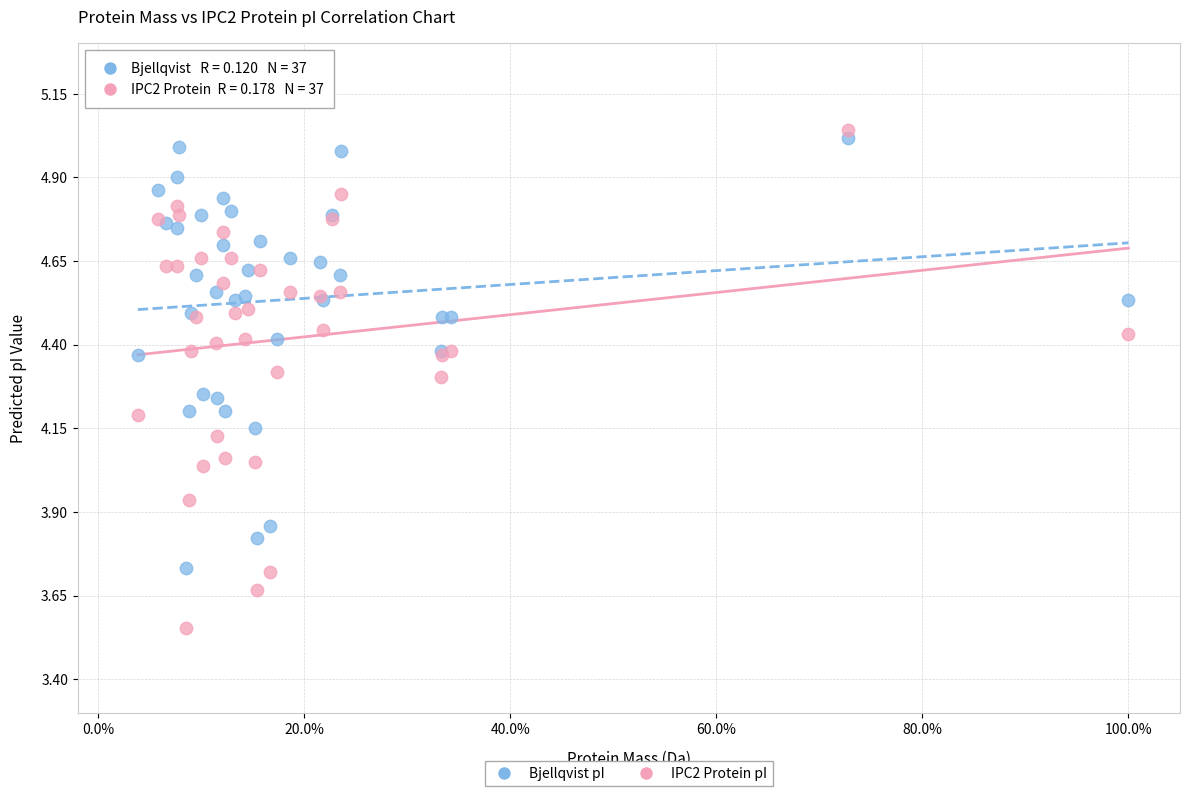

What is the X range (max minus min) for the scatter plot?

1.0